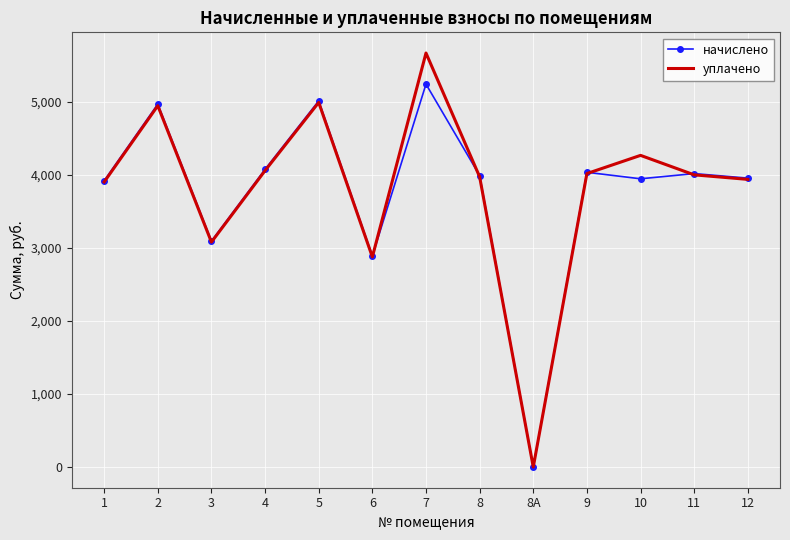

Which series changed the most between 1 and 6?

начислено